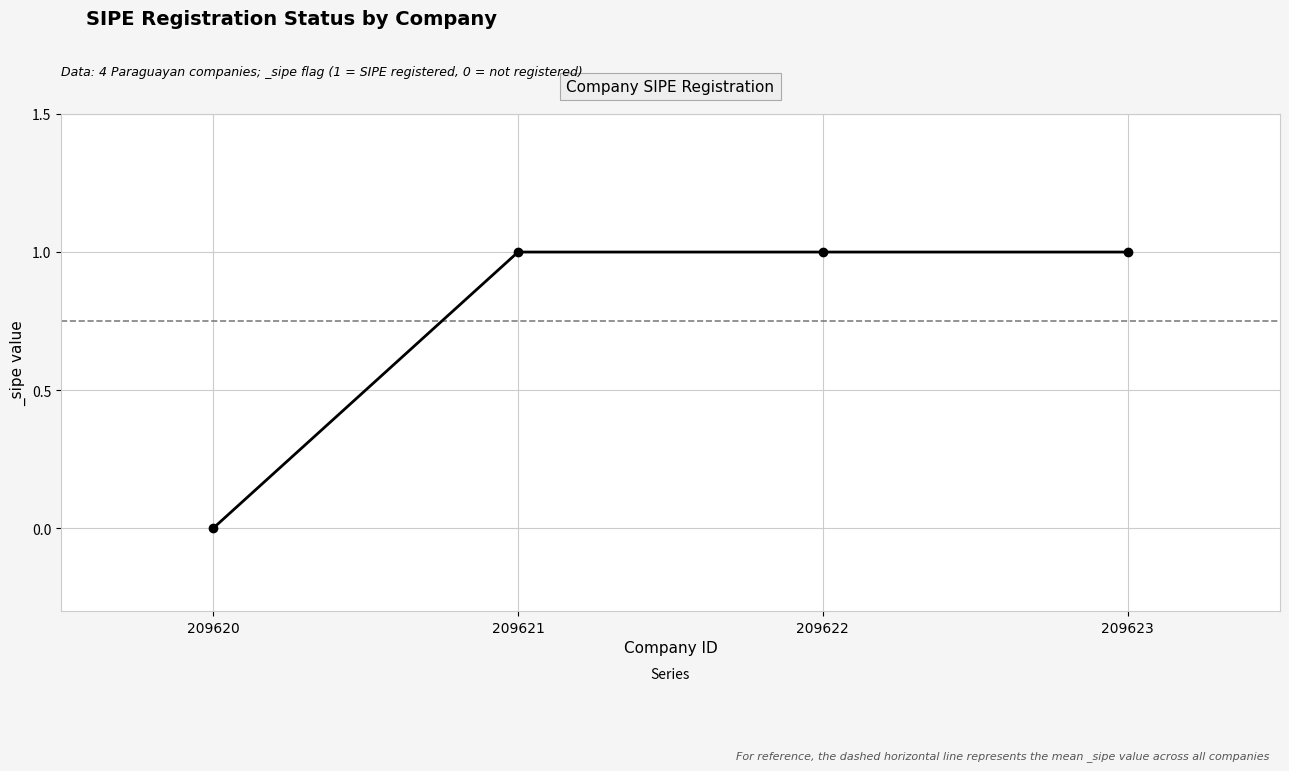

How many lines are shown in the chart?

1